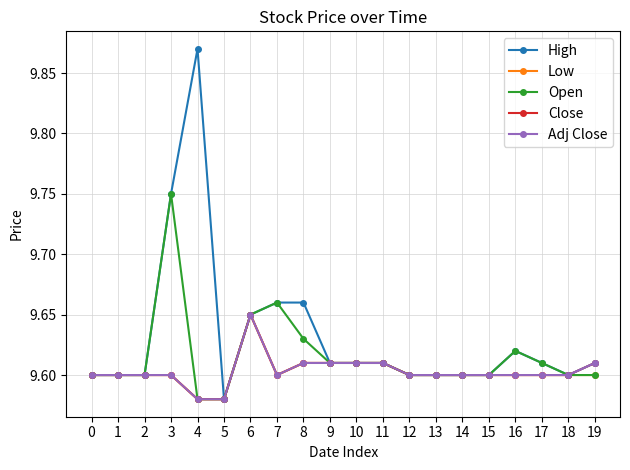

Reading left to right, transcribe all the data shown in this chart.

High: 9.6	9.6	9.6	9.8	9.9	9.6	9.6	9.7	9.7	9.6	9.6	9.6	9.6	9.6	9.6	9.6	9.6	9.6	9.6	9.6
Low: 9.6	9.6	9.6	9.6	9.6	9.6	9.6	9.6	9.6	9.6	9.6	9.6	9.6	9.6	9.6	9.6	9.6	9.6	9.6	9.6
Open: 9.6	9.6	9.6	9.8	9.6	9.6	9.6	9.7	9.6	9.6	9.6	9.6	9.6	9.6	9.6	9.6	9.6	9.6	9.6	9.6
Close: 9.6	9.6	9.6	9.6	9.6	9.6	9.6	9.6	9.6	9.6	9.6	9.6	9.6	9.6	9.6	9.6	9.6	9.6	9.6	9.6
Adj Close: 9.6	9.6	9.6	9.6	9.6	9.6	9.6	9.6	9.6	9.6	9.6	9.6	9.6	9.6	9.6	9.6	9.6	9.6	9.6	9.6